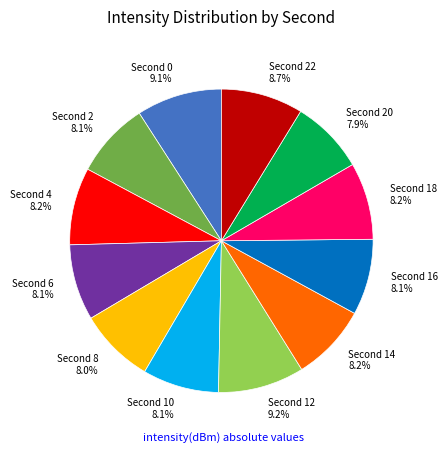

Is there a majority slice in this chart?

No